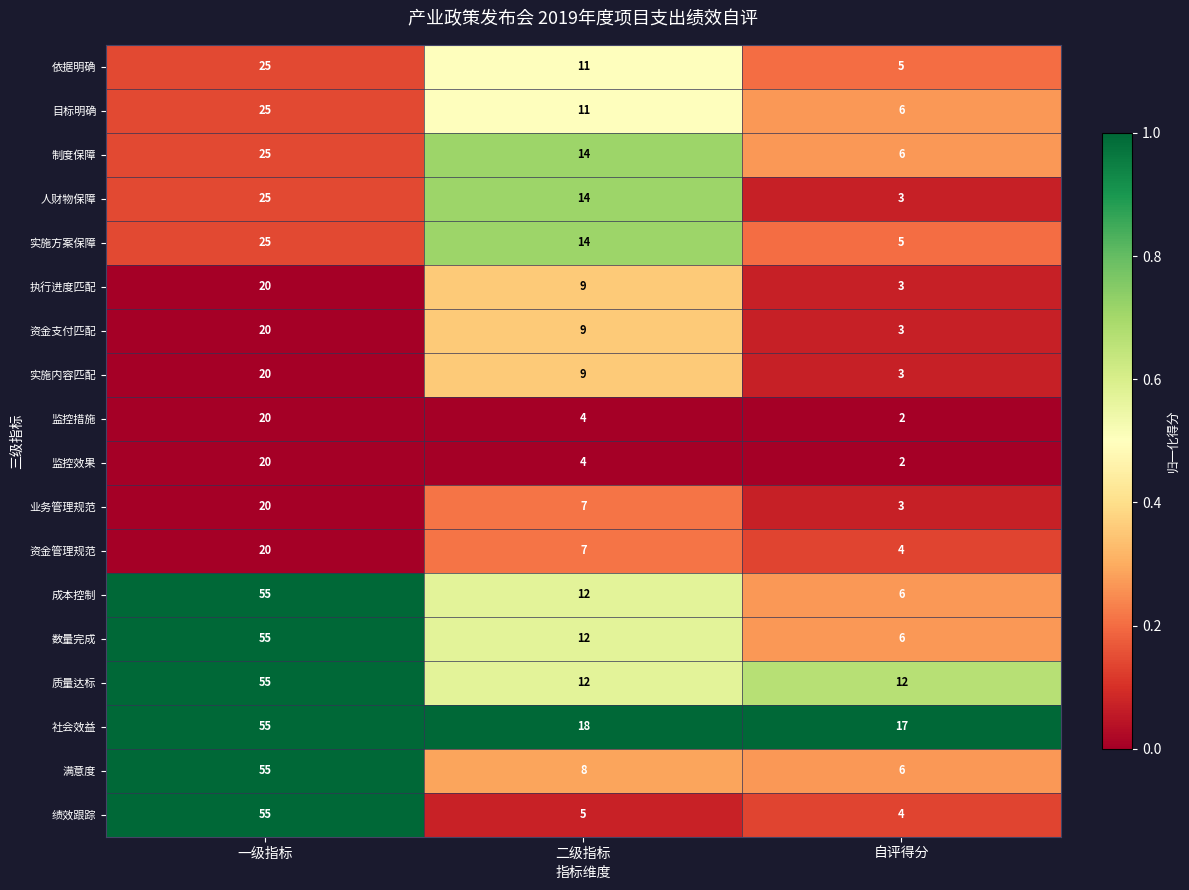

List the labels in order of 业务管理规范 value, smallest first.

自评得分, 二级指标, 一级指标